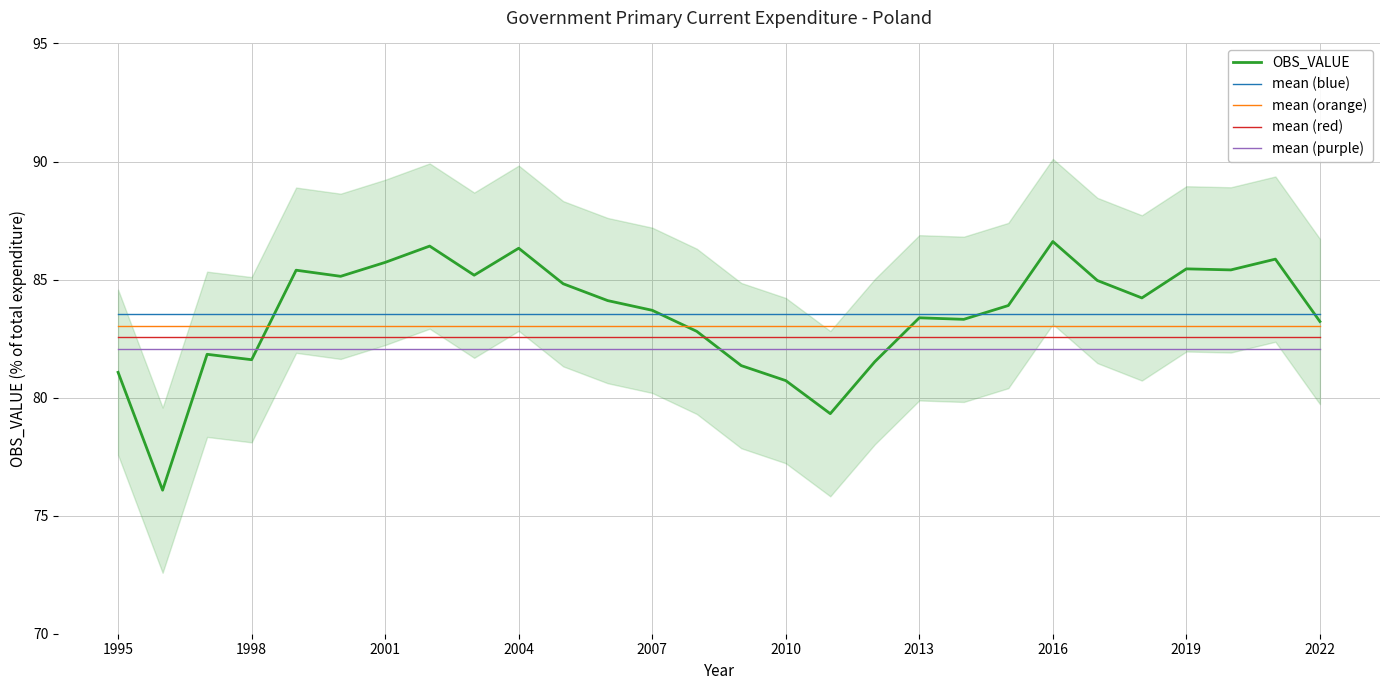

What is the value of the mean (red) point at the 25th from the left?

82.6